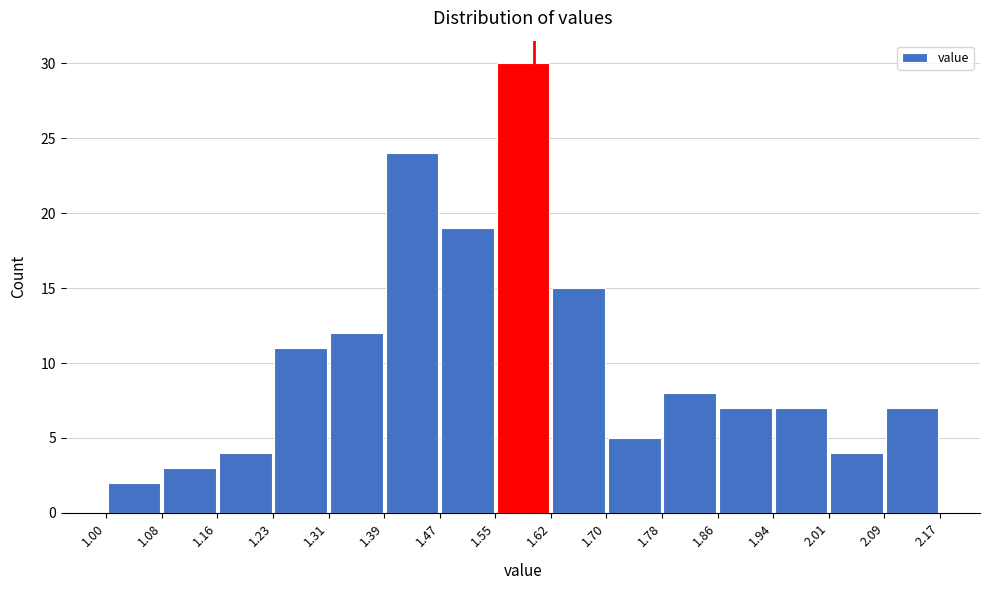

How tall is the bar that spans 1.94 to 2.01 on the x-axis? The values are not printed on the chart, so give them approximately, as read against the axis.

7